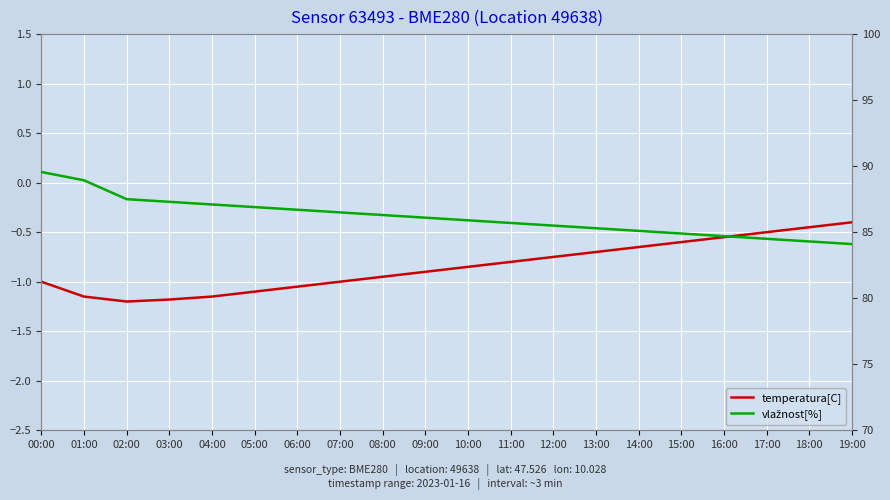

Which has a higher value, 17:00 or 14:00?

17:00